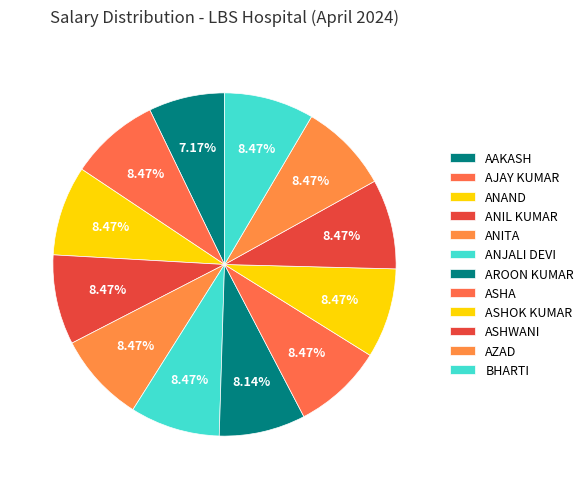

How many segments does this pie chart have?

12